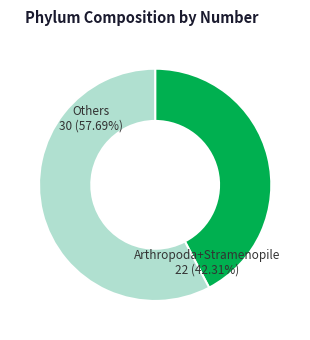

Do Others and Arthropoda+Stramenopile together represent more than half of the pie?

Yes